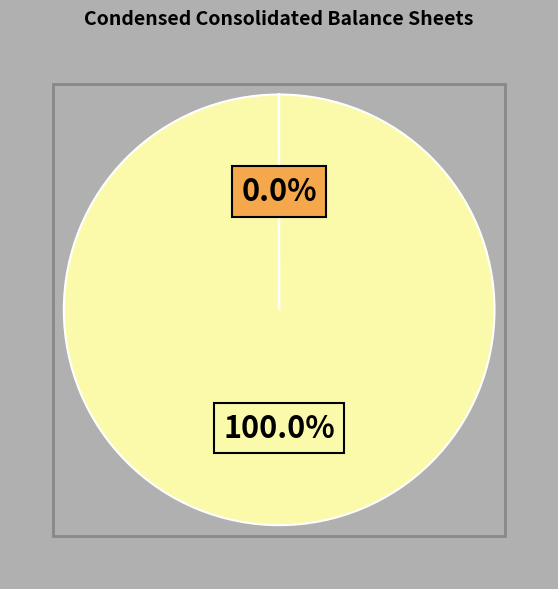

Is there any slice that represents more than half of the pie?

Yes